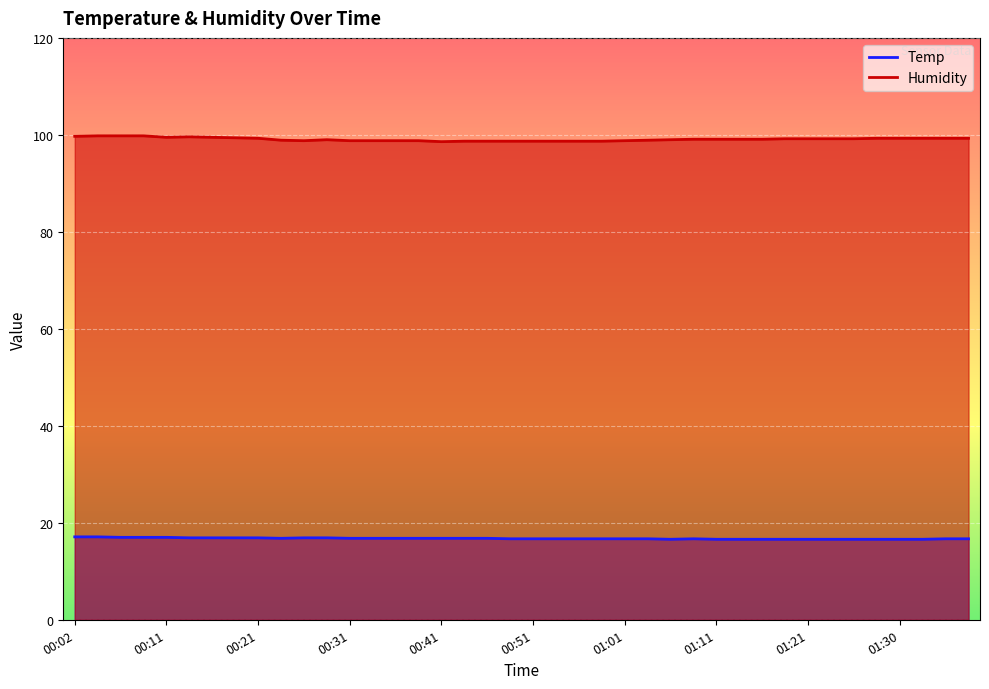

Does the chart display data point markers on the line(s)?

No